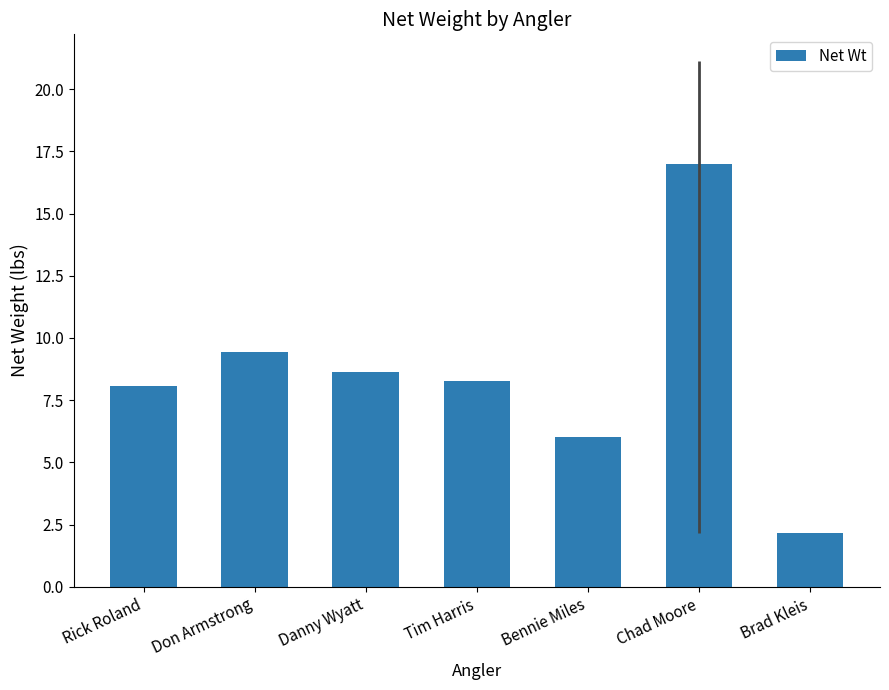

Rank the categories by value from highest to lowest.

Chad Moore, Don Armstrong, Danny Wyatt, Tim Harris, Rick Roland, Bennie Miles, Brad Kleis